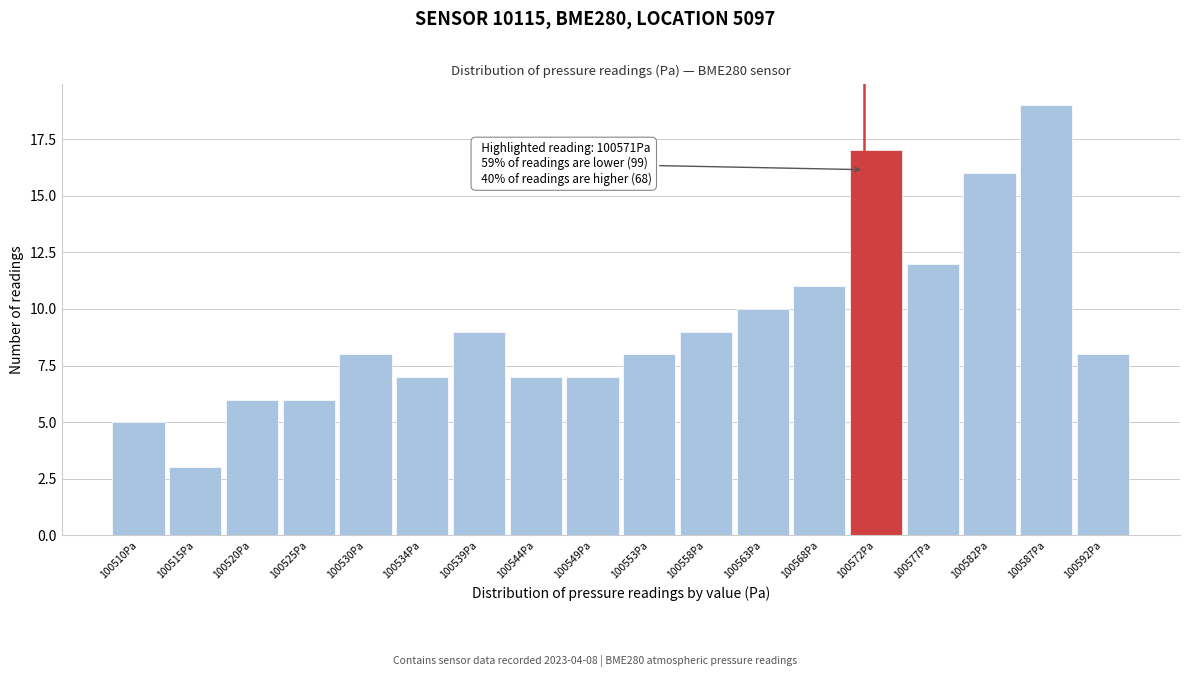

Over which range of the x-axis is the bar tallest?

100584.5 to 100589.0